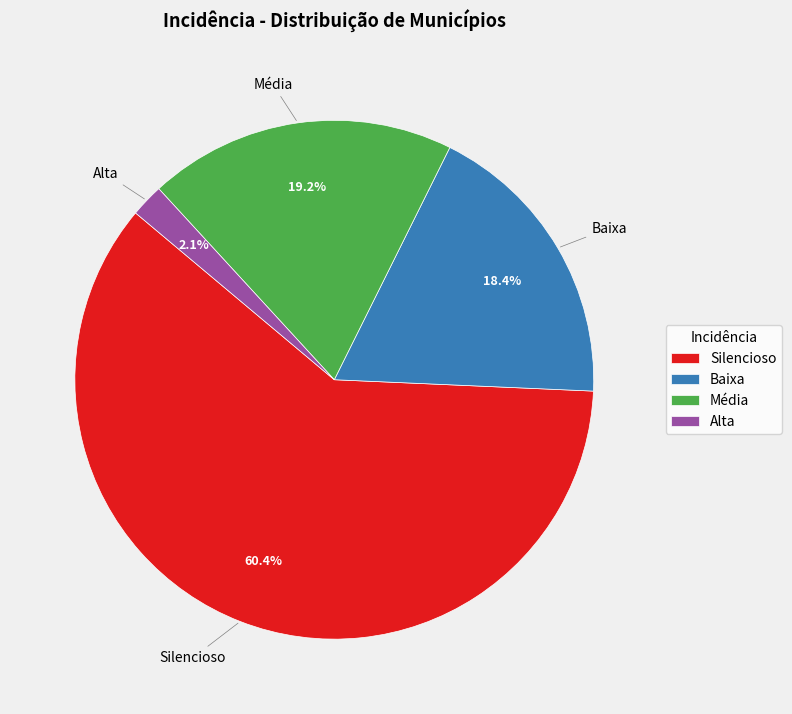

What is the smallest slice in the pie chart?

Alta